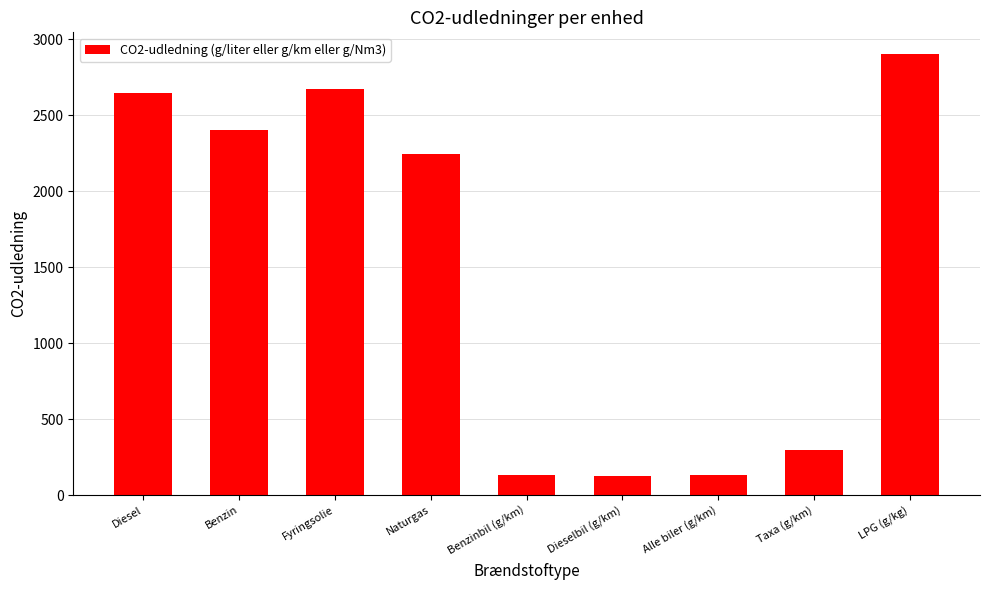

True or false: the data shows 2400 at Benzin.

True